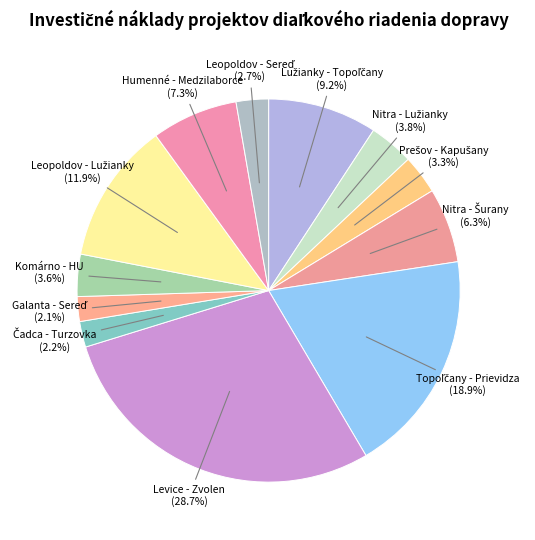

Does any single category account for the majority?

No